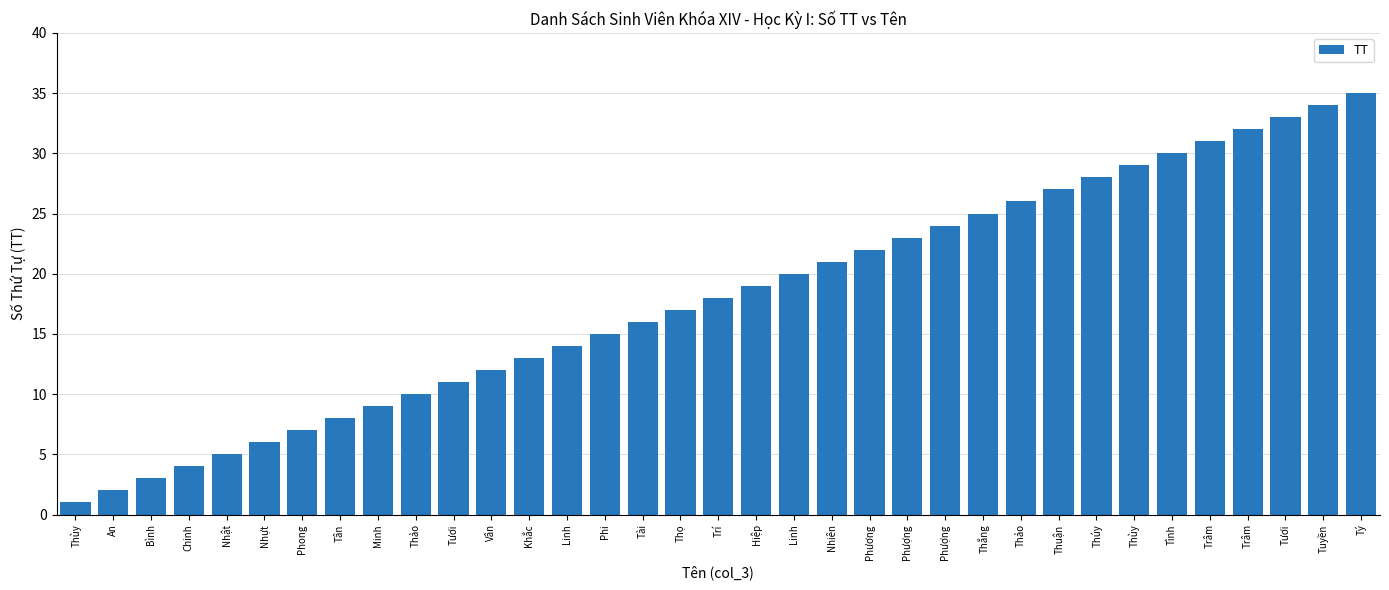

What is the difference between the maximum and minimum values?

34